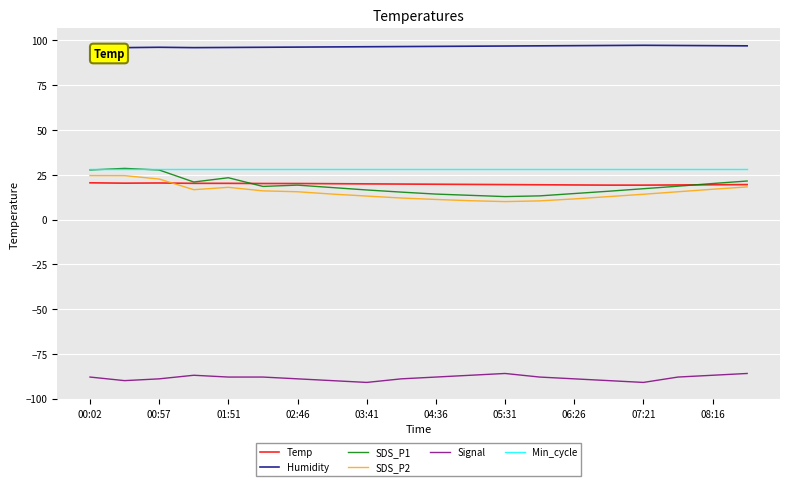

What is the lowest value of the Min_cycle series?

28.0